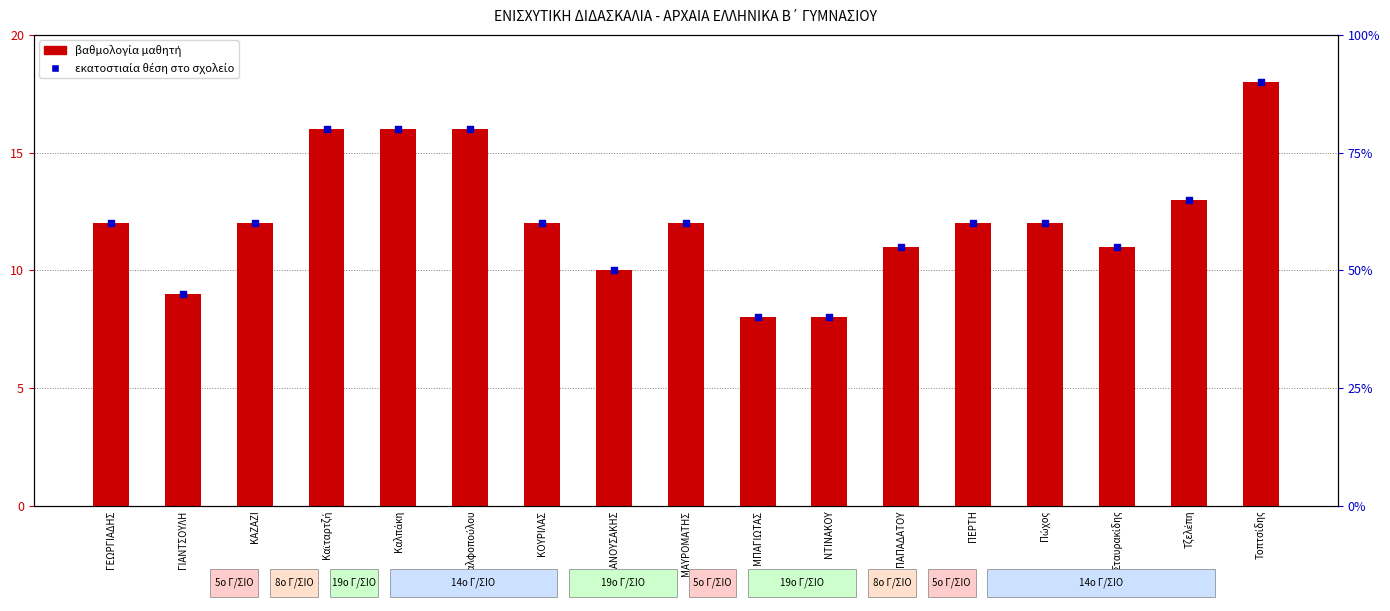

Is the value of εκατοστιαία θέση at Σταυρακίδης greater than the value of βαθμολογία at Καλπάκη?

Yes